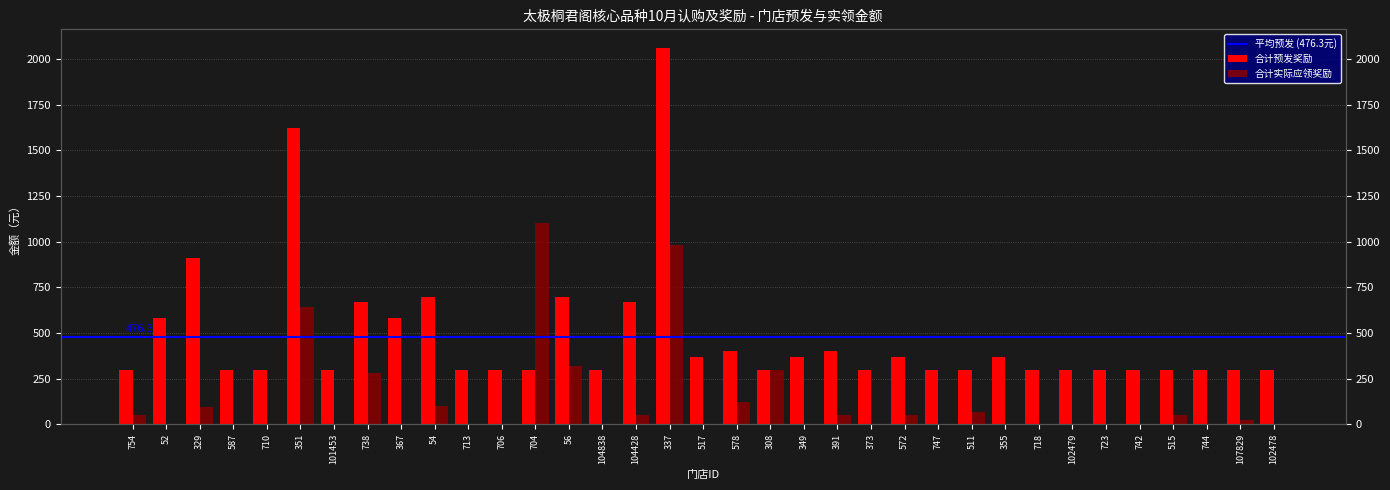

Rank the series by their average value, from highest to lowest.

合计预发奖励, 合计实际应领奖励